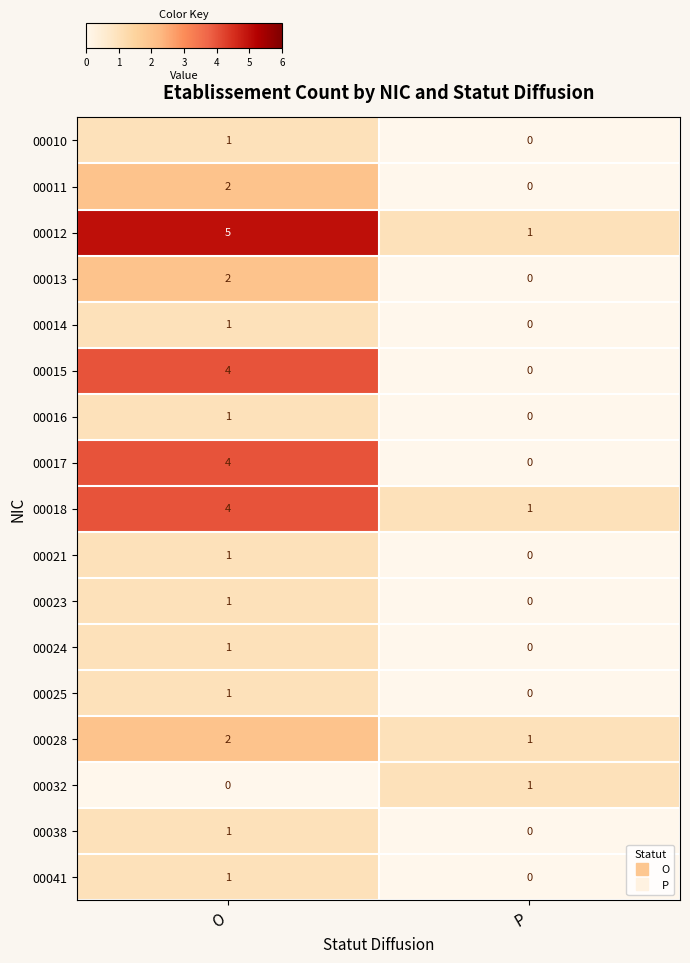

Rank the categories by 00023 value from lowest to highest.

P, O